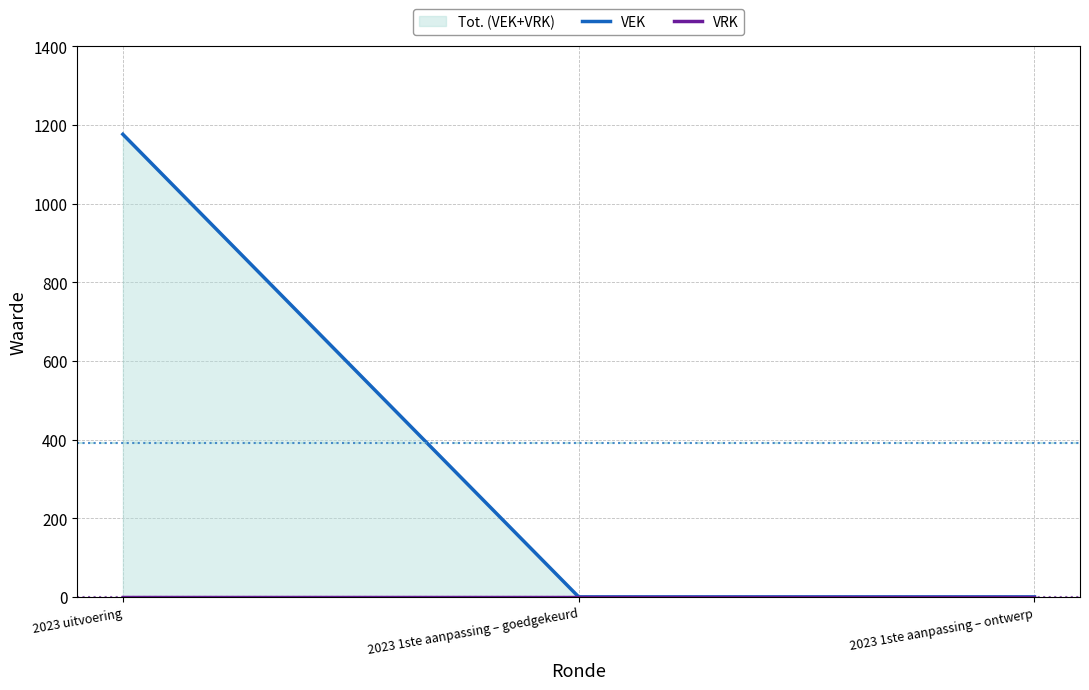

Which series has the largest total across all categories?

VEK